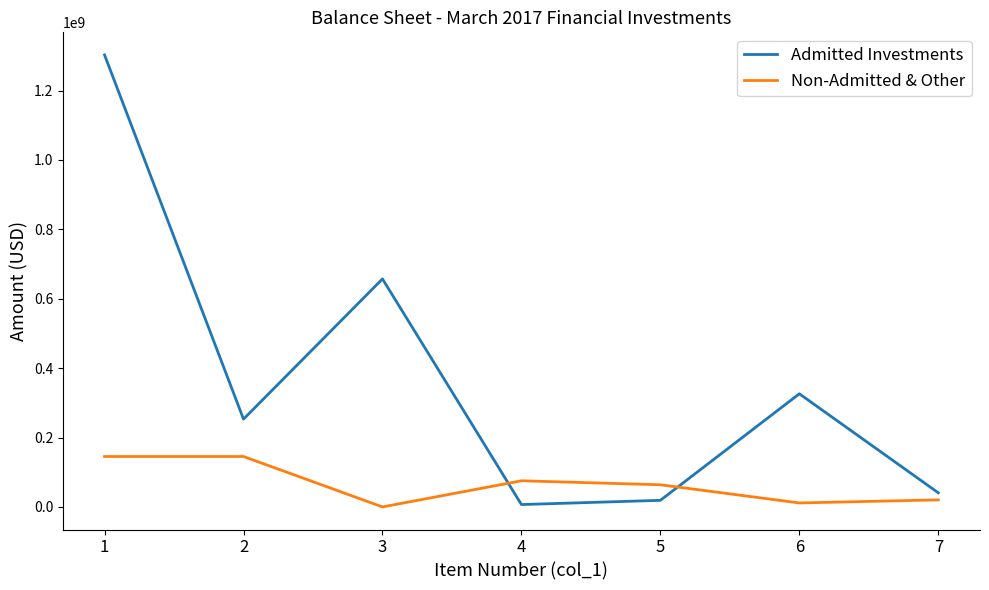

Rank the categories by Admitted Investments value from highest to lowest.

1, 3, 6, 2, 7, 5, 4